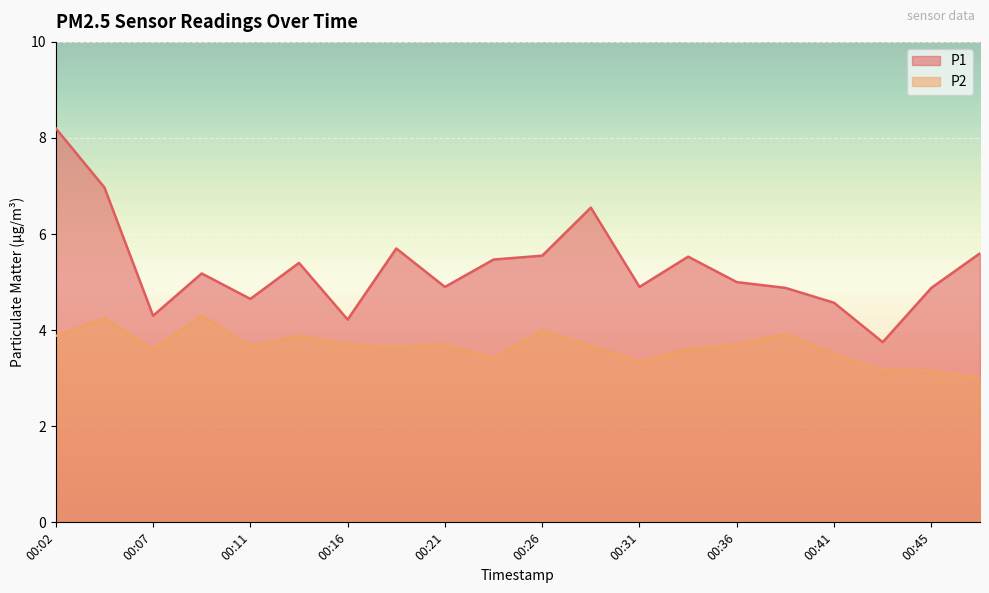

Which category has the lowest value across all series?

00:48